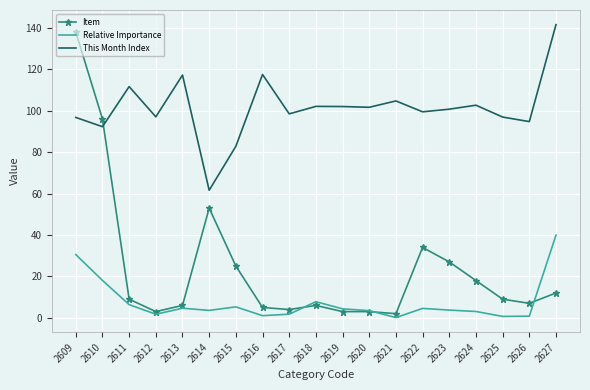

What is the maximum value for Item?

138.0